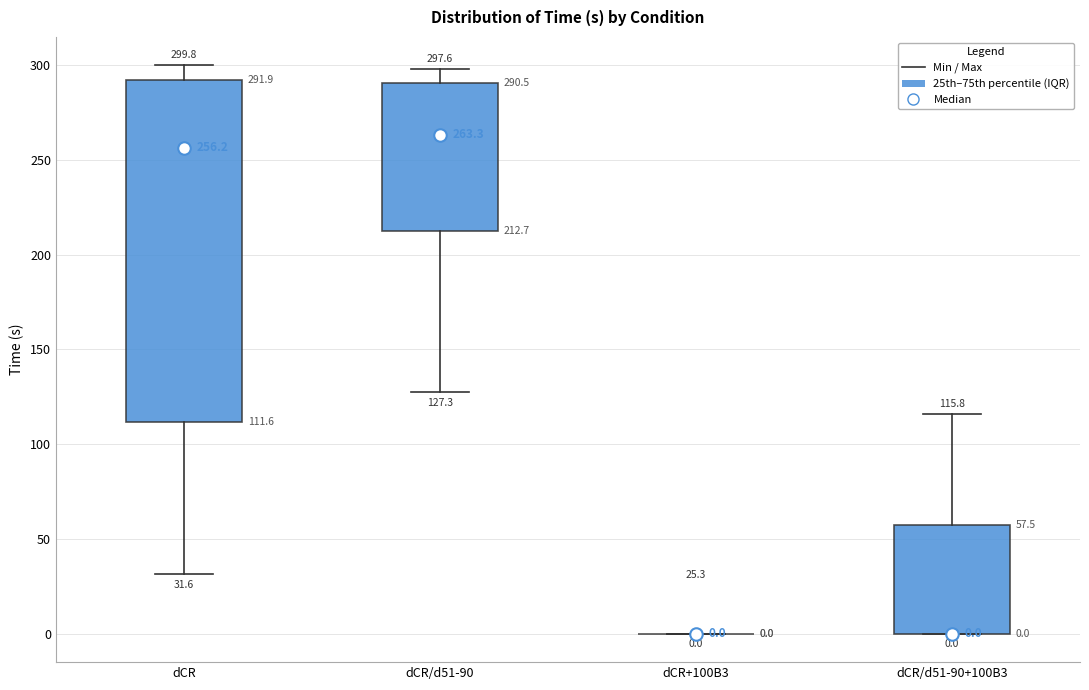

Which box is the tallest, from its lower edge to its upper edge?

dCR